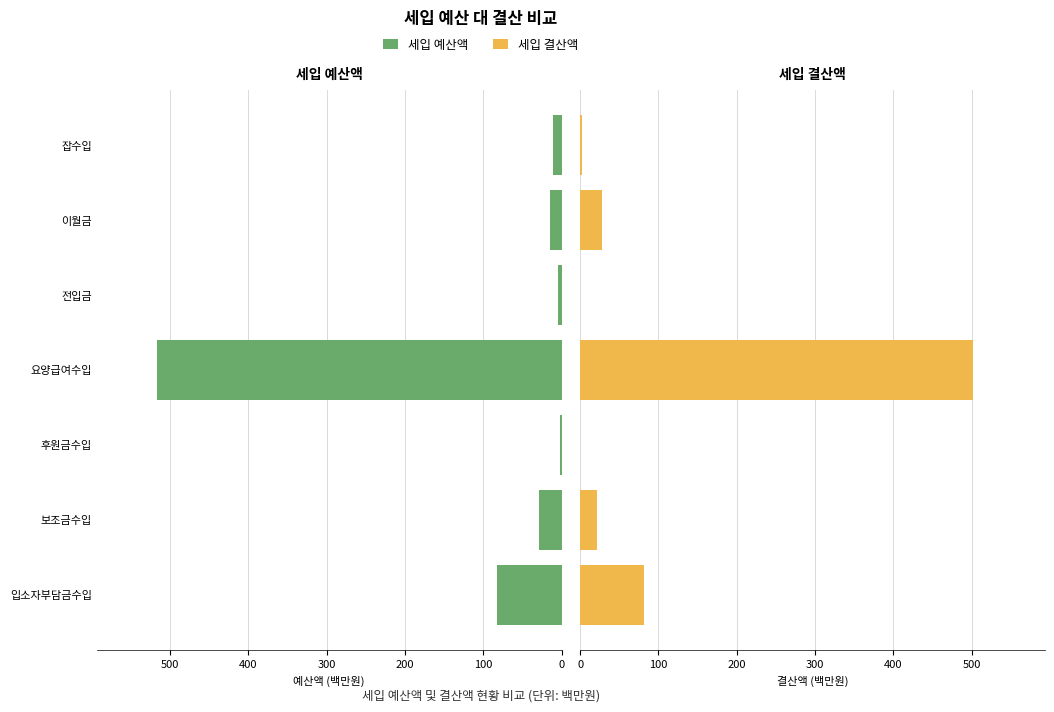

At 전입금, list the series in order from smallest to largest.

세입 결산액, 세입 예산액